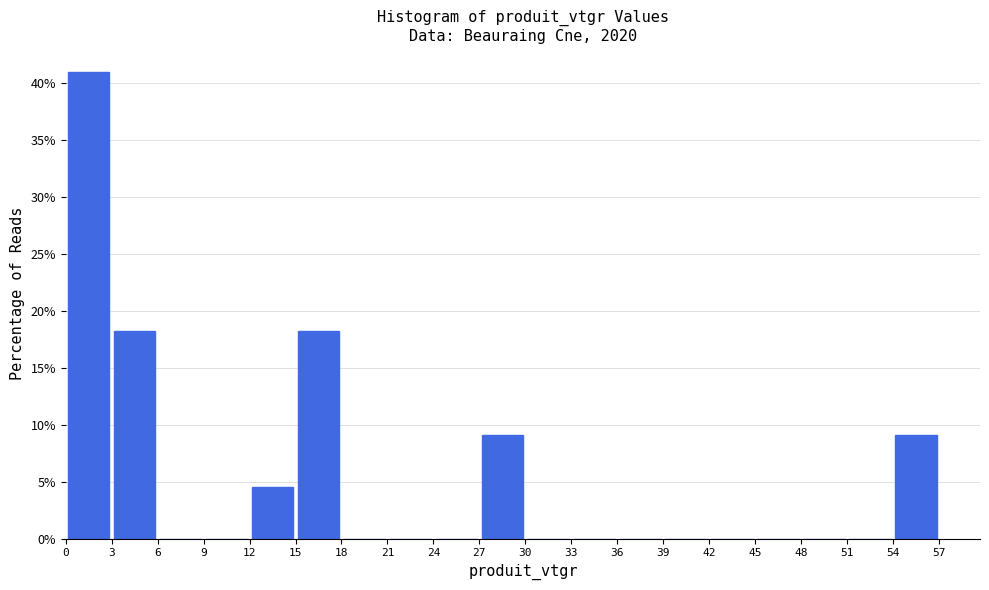

How tall is the bar that spans 27 to 30 on the x-axis? The values are not printed on the chart, so give them approximately, as read against the axis.

9.0